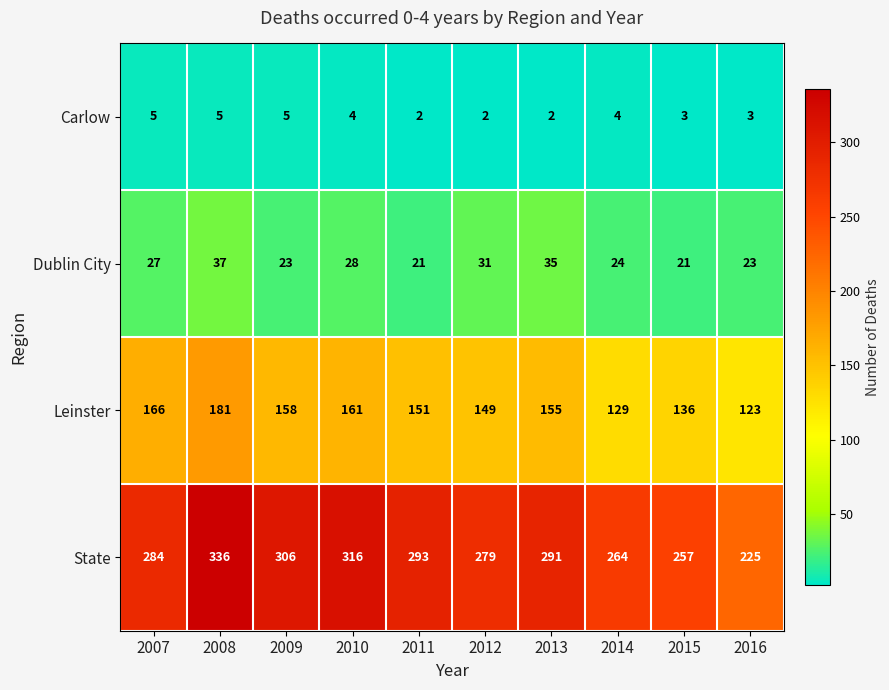

Which label corresponds to the largest value in the chart?

2008